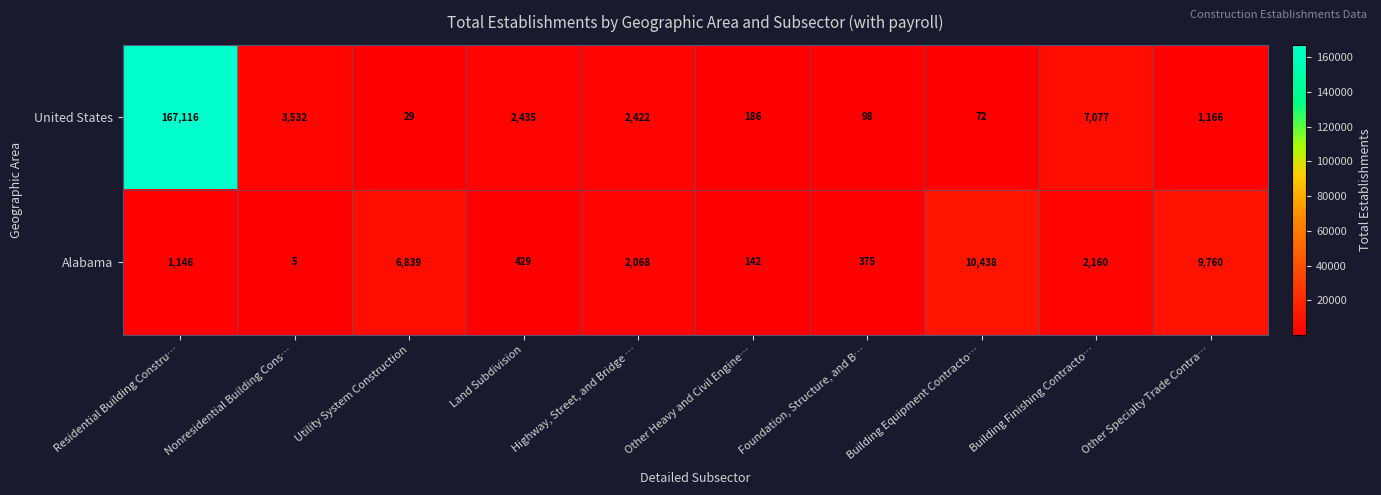

At which category is the sum across all series the highest?

Residential Building Constru…